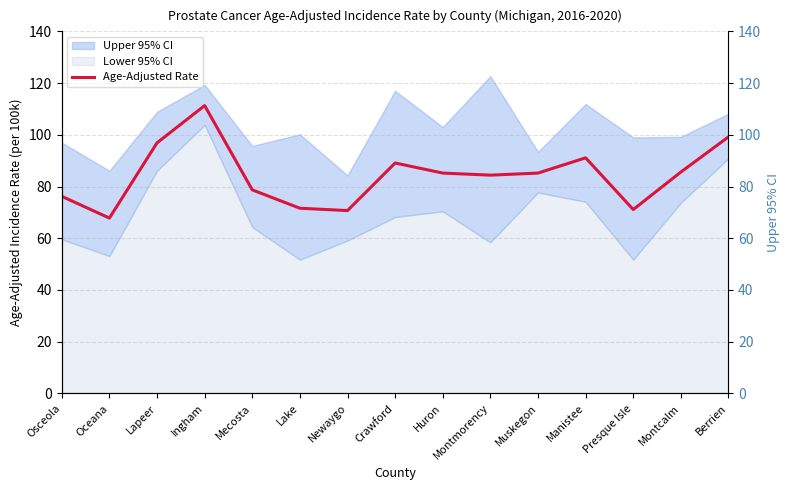

Which has a higher value, Huron or Lake?

Huron